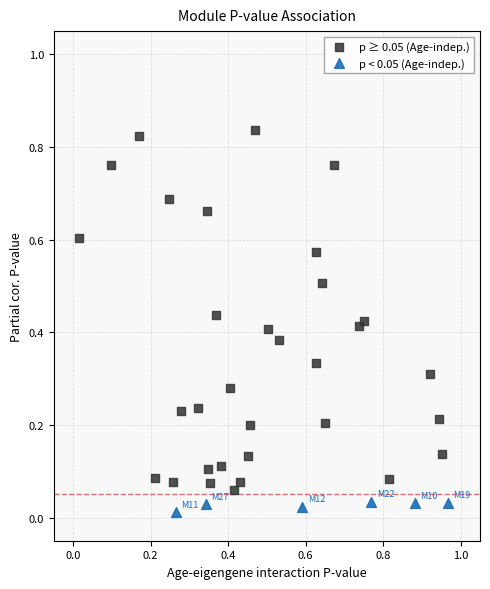

Which series reaches the minimum Y coordinate?

p < 0.05 (Age-indep.)